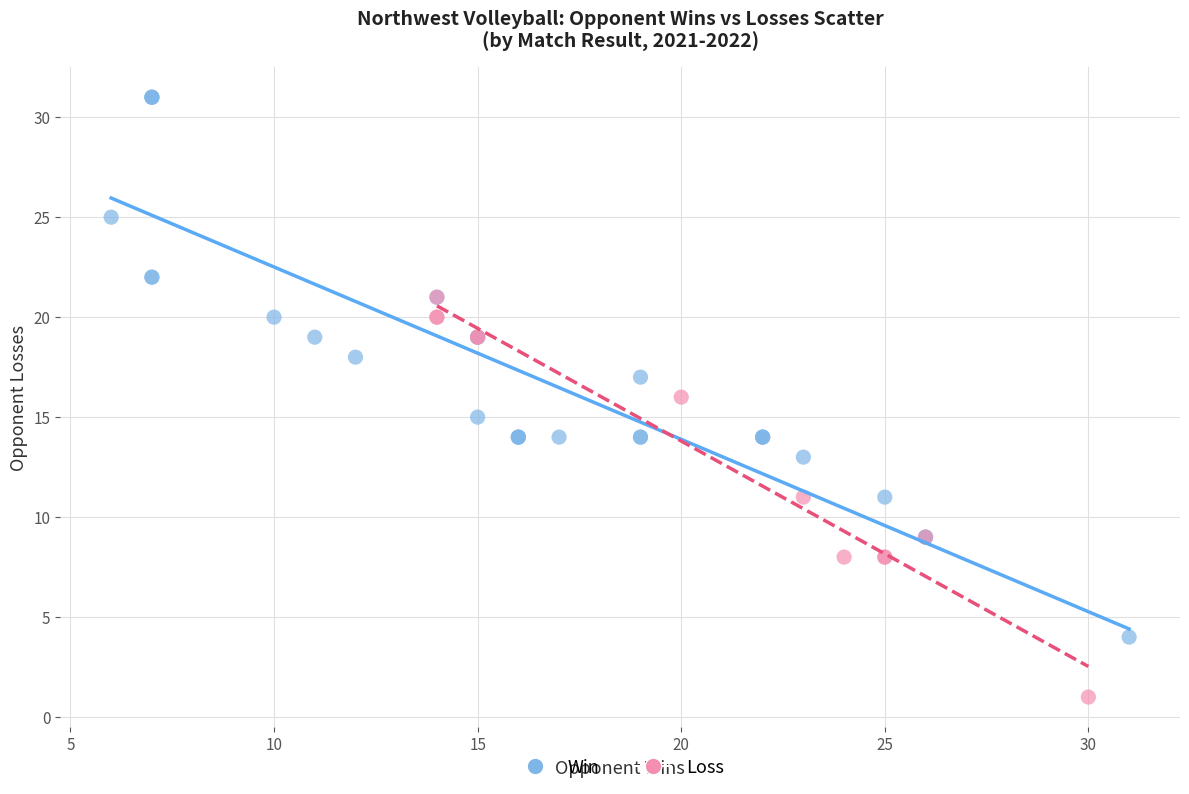

Which series has the widest spread of Y values?

Win